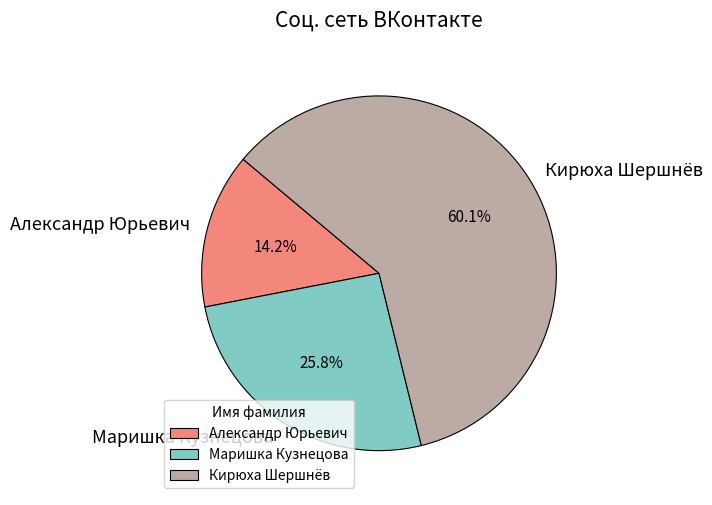

Rank the categories by value from highest to lowest.

Кирюха Шершнёв, Маришка Кузнецова, Александр Юрьевич